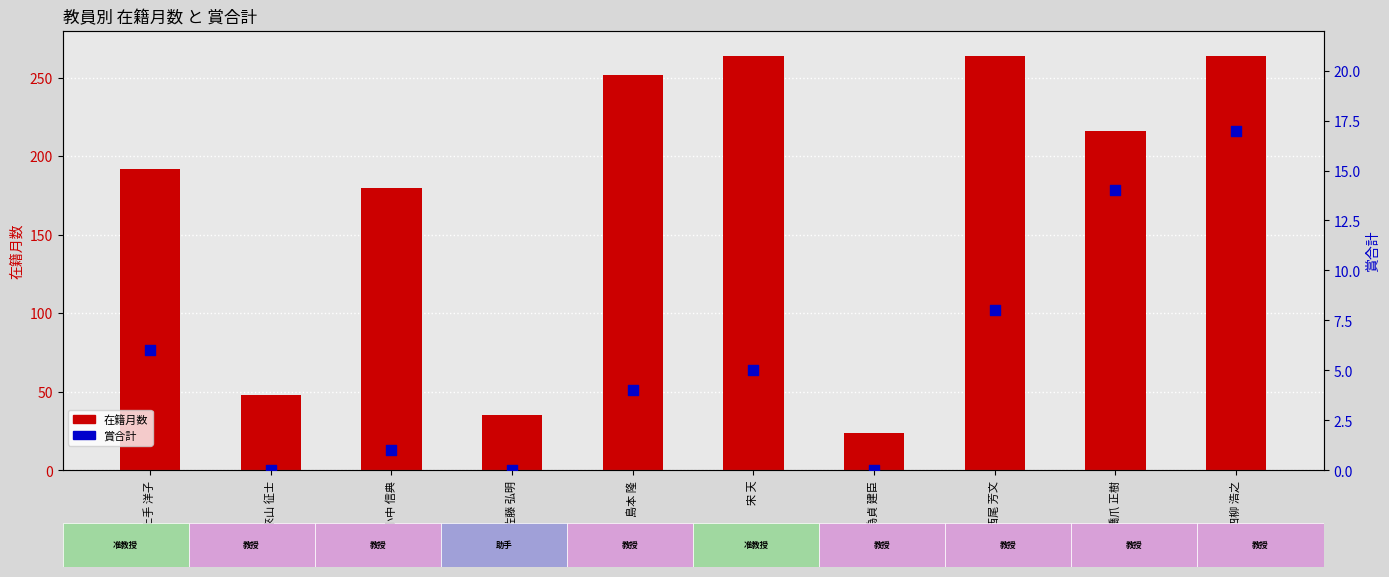

What are all the series names shown in the legend?

在籍月数, 賞合計